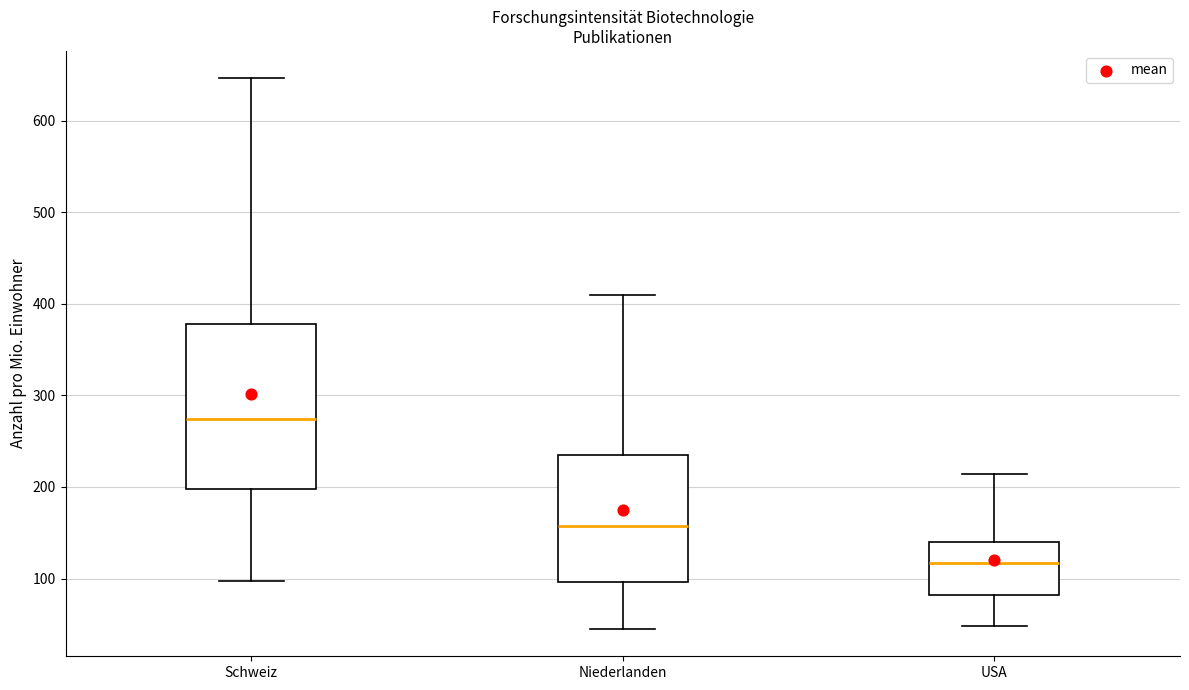

Reading left to right, transcribe this box plot: for each box, give where its median line is, the range the box spans, and where its two whiskers end, as read against the y-axis. The values are not printed on the chart, so give them approximately, as read against the axis.

Schweiz: median 270, box 200 to 380, whiskers 100 to 650
Niederlanden: median 160, box 100 to 230, whiskers 50 to 410
USA: median 120, box 80 to 140, whiskers 50 to 210